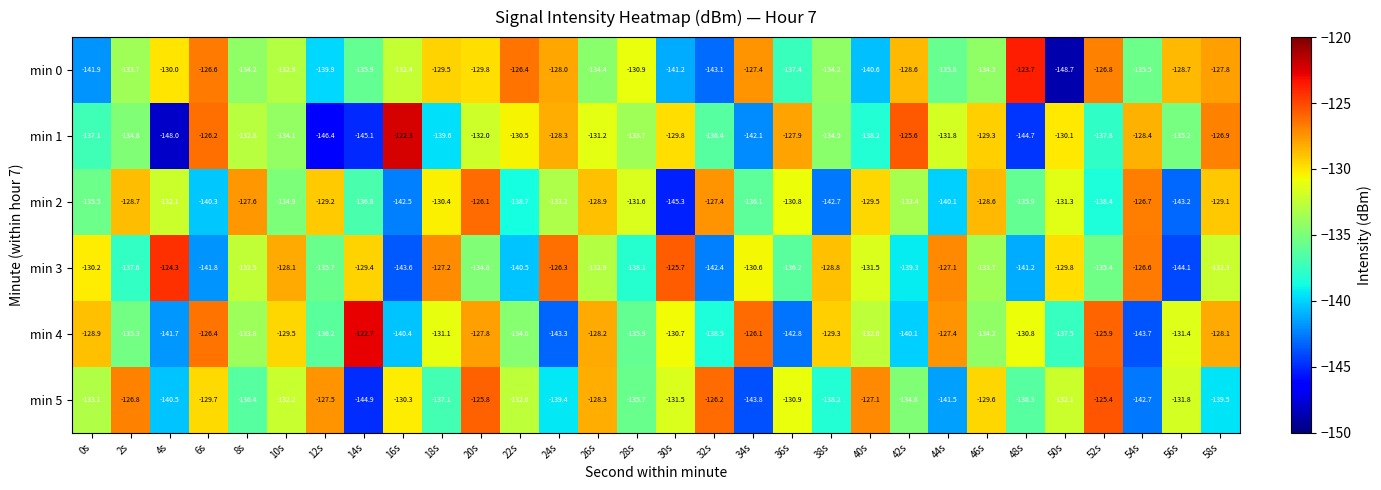

What is the average value of the min 0 series?

-133.3